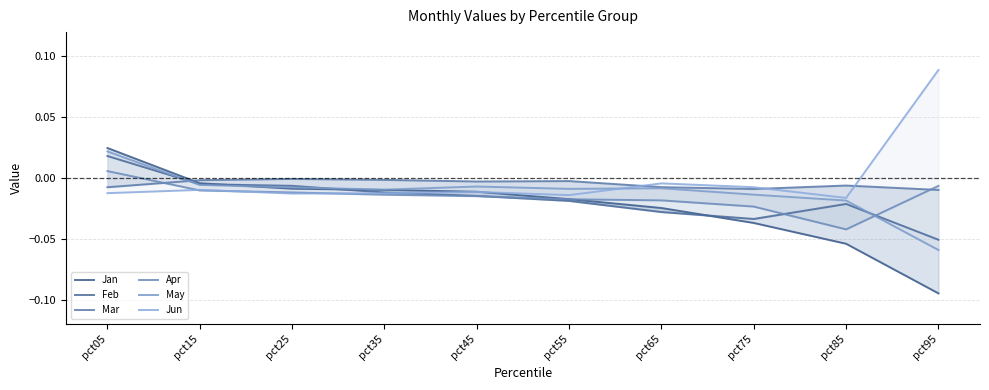

Is it true that Feb equals 0.0 at pct05?

False